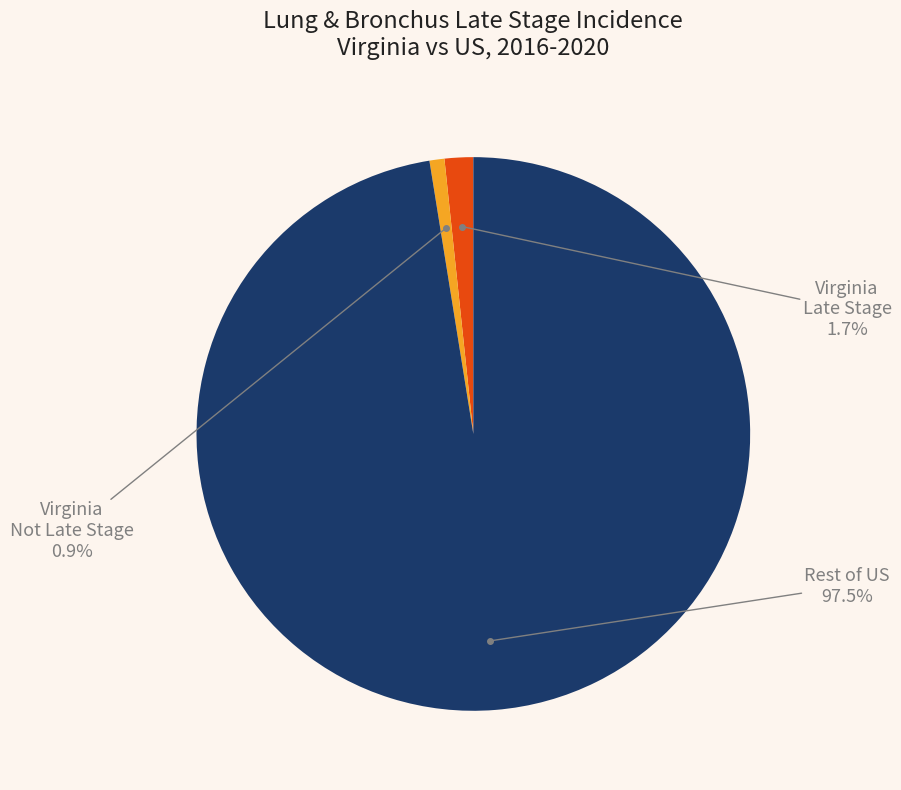

Does any single category account for the majority?

Yes